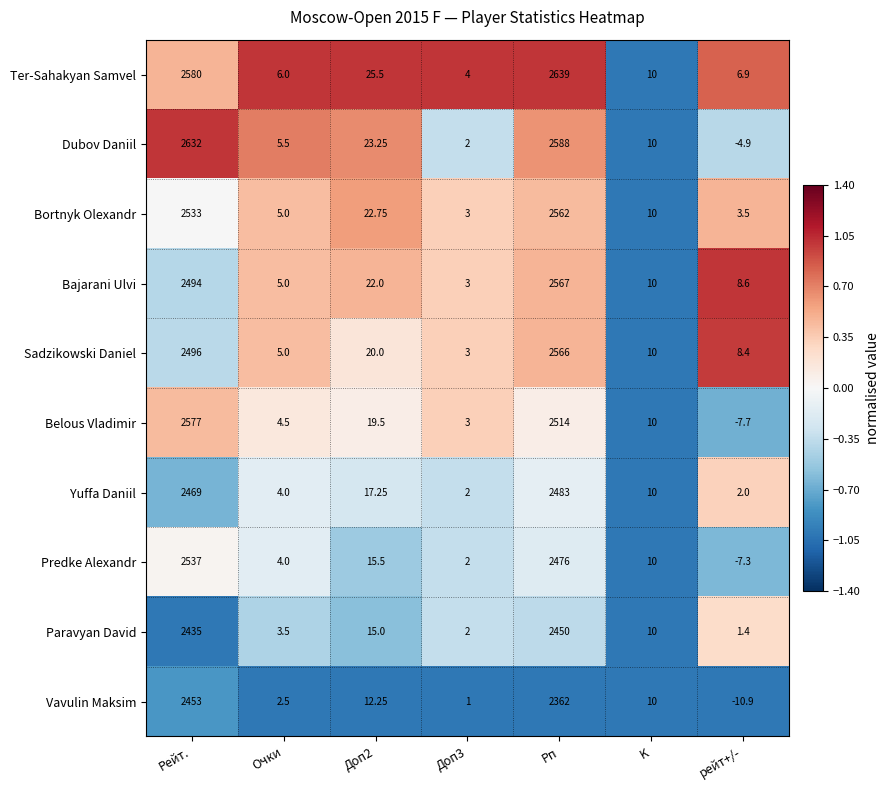

Which category has the highest value across all series?

Рп